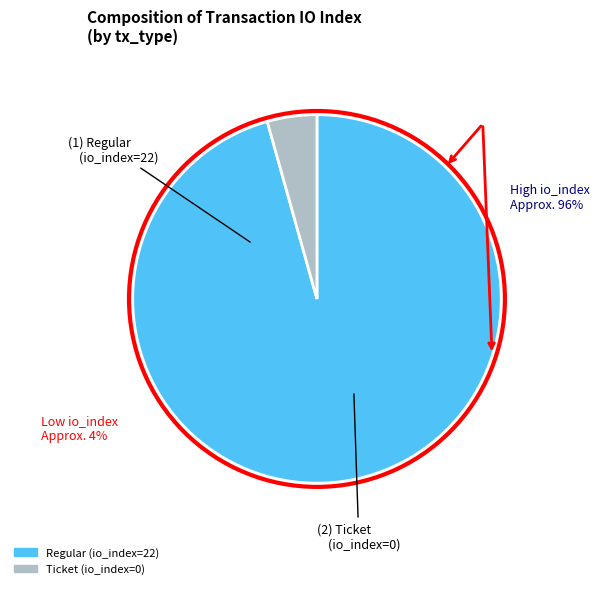

What is the smallest slice in the pie chart?

Ticket (io_index=0)